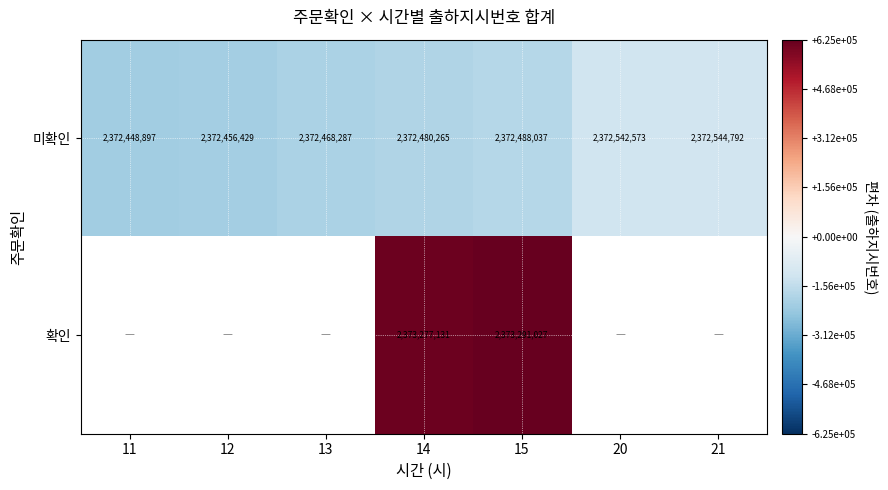

What is the maximum value for 미확인?

2372544792